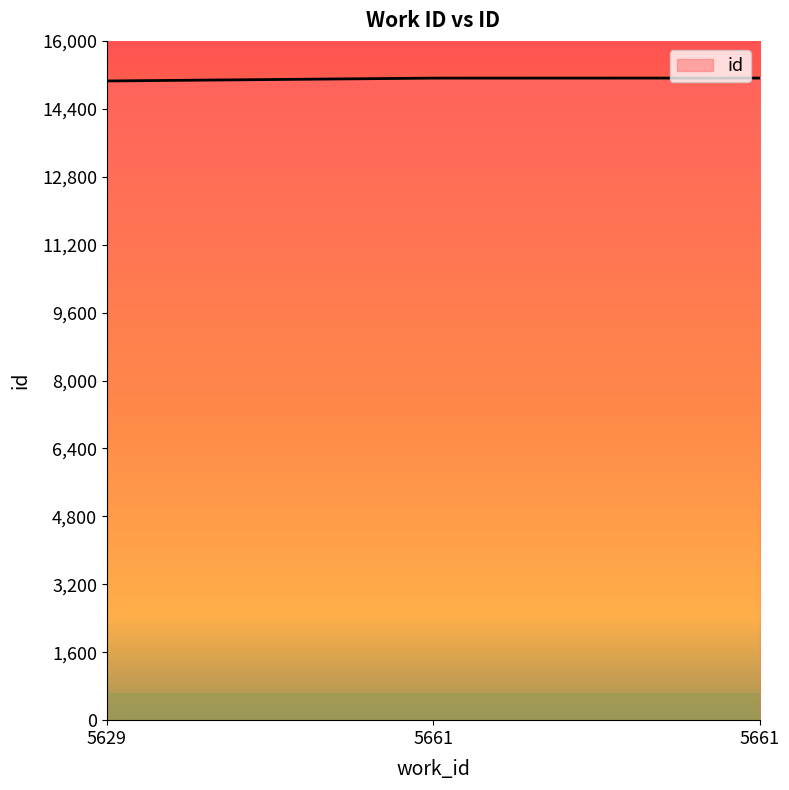

Reading left to right, what are all the values shown in this chart?

15056	15123	15124